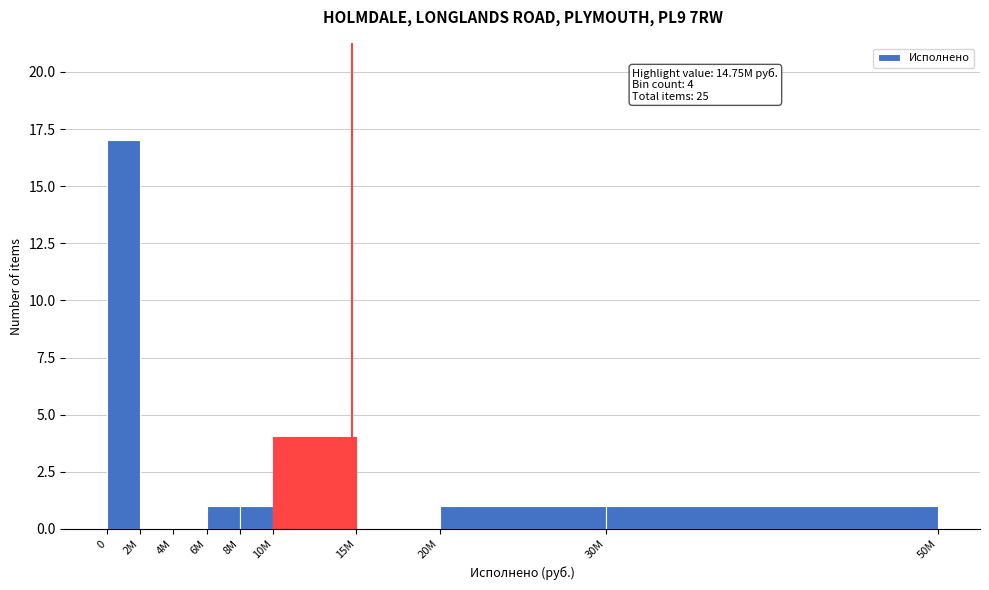

Reading left to right, extract all data points from this chart.

0=17	2M=0	4M=0	6M=1	8M=1	10M=4	15M=0	20M=1	30M=1